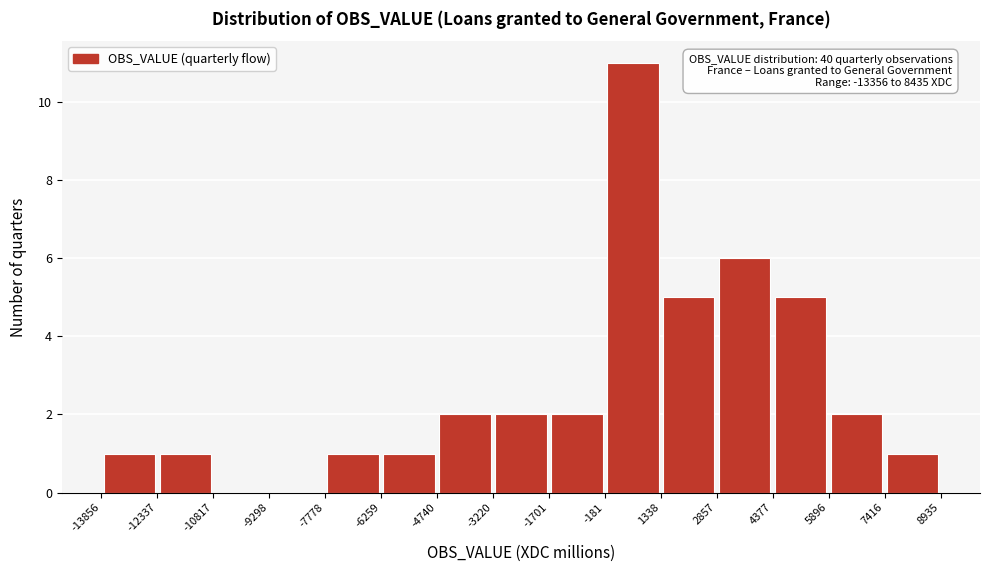

Over which range of the x-axis is the bar tallest?

-181 to 1338